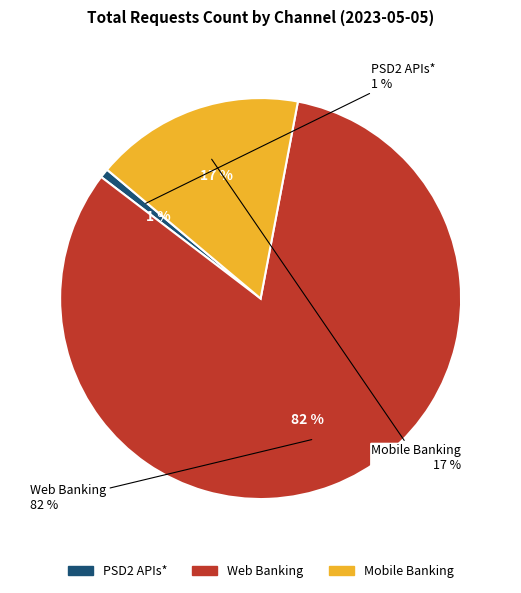

What portion of the pie excludes Web Banking?

17.6%